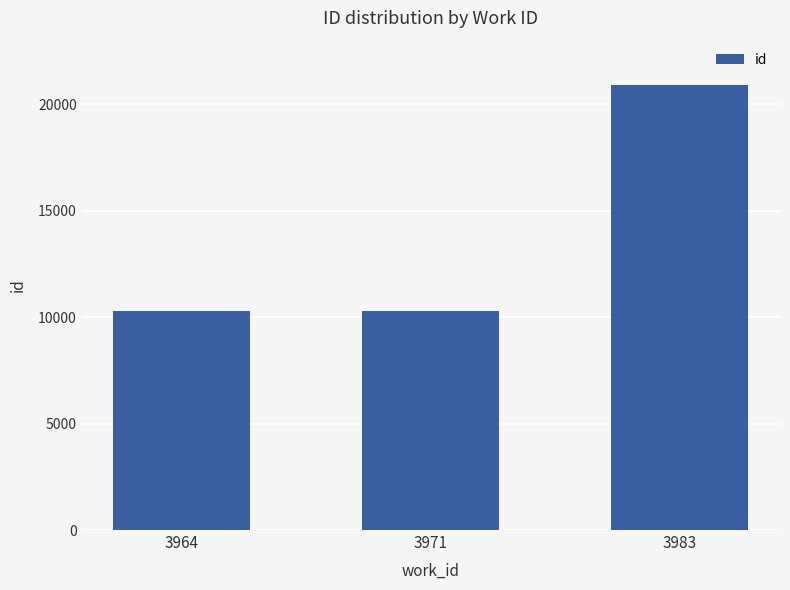

Where is the data nearest to the value 15615?

3971